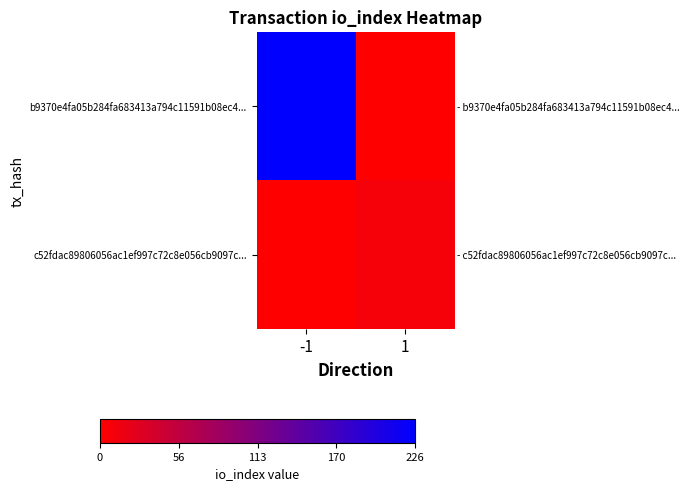

How many data points does each series have?

2